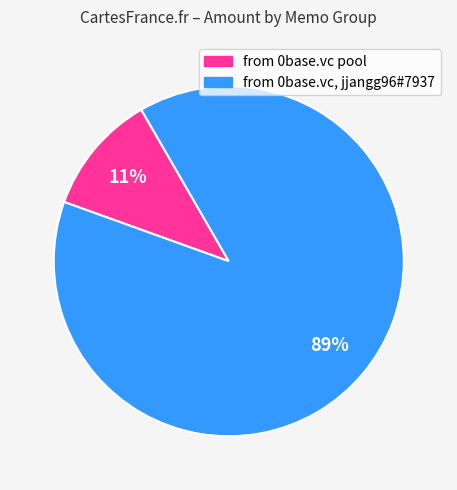

What is the largest slice in the pie chart?

from 0base.vc, jjangg96#7937